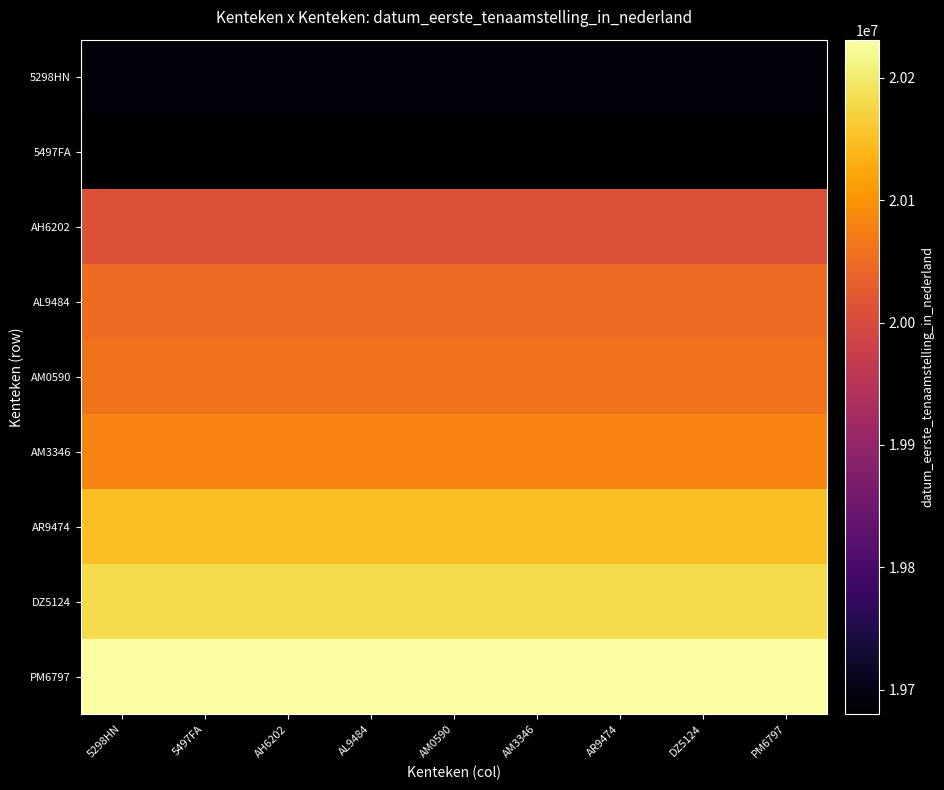

What is the total value across all series at AR9474?

180134356